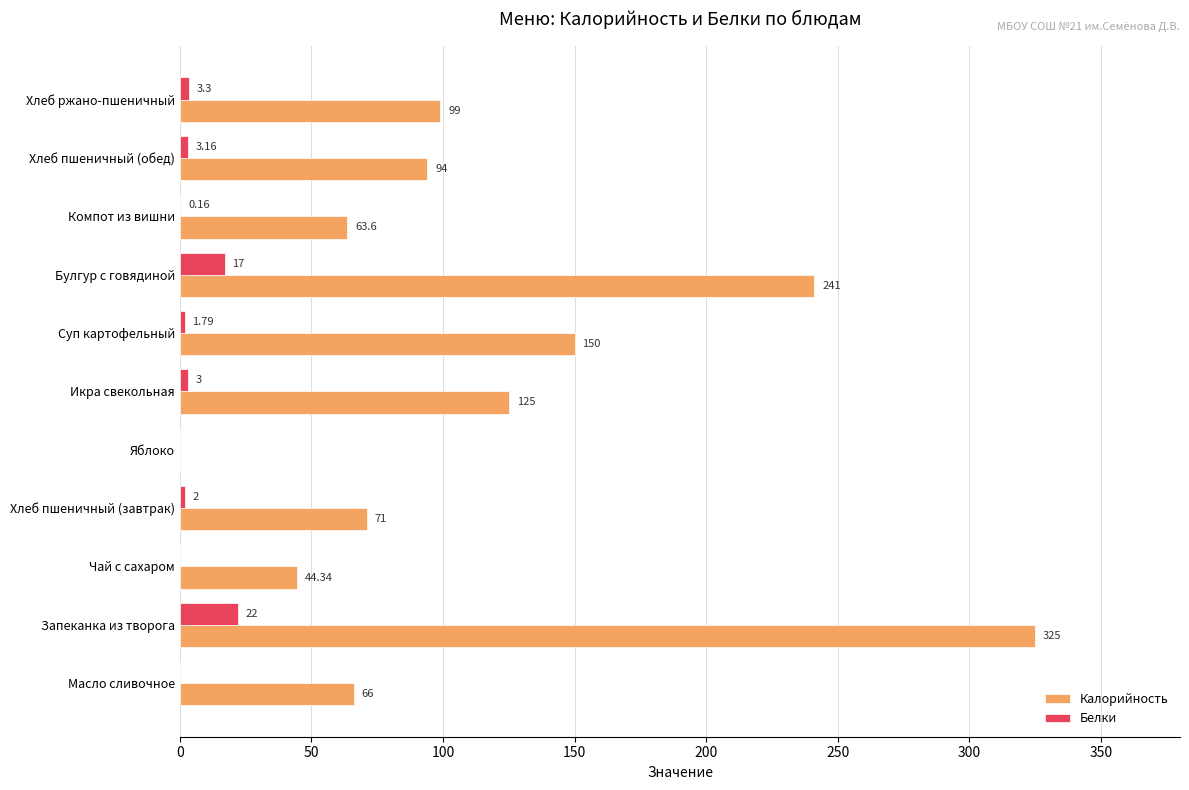

Which series has the largest total across all categories?

Калорийность